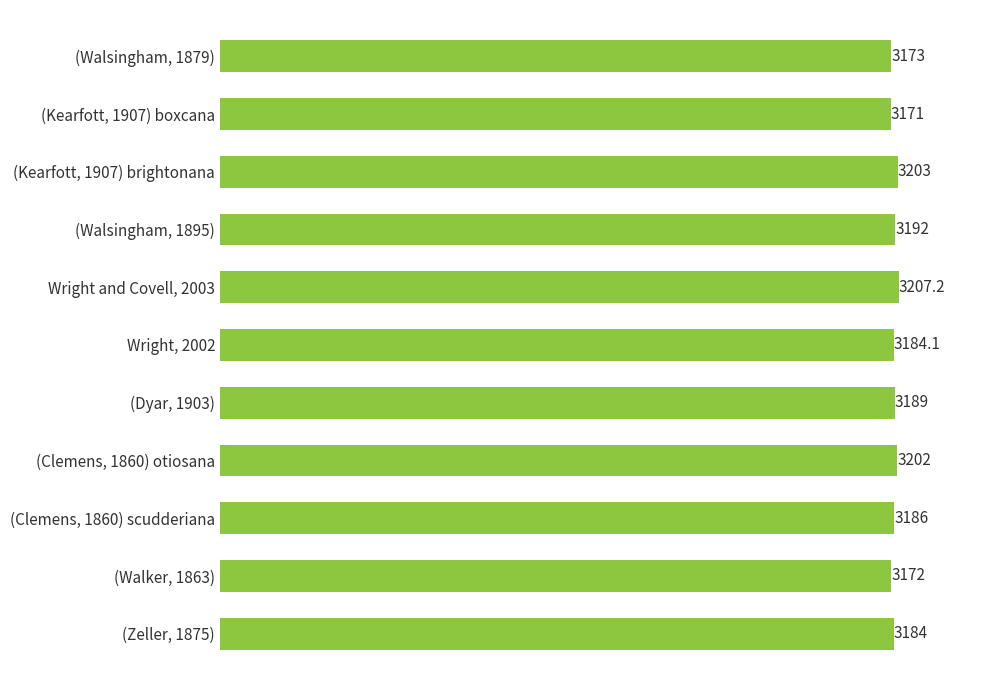

Reading top to bottom, list all the values displayed in this chart.

(Walsingham, 1879)=3173.0	(Kearfott, 1907) boxcana=3171.0	(Kearfott, 1907) brightonana=3203.0	(Walsingham, 1895)=3192.0	Wright and Covell, 2003=3207.2	Wright, 2002=3184.1	(Dyar, 1903)=3189.0	(Clemens, 1860) otiosana=3202.0	(Clemens, 1860) scudderiana=3186.0	(Walker, 1863)=3172.0	(Zeller, 1875)=3184.0